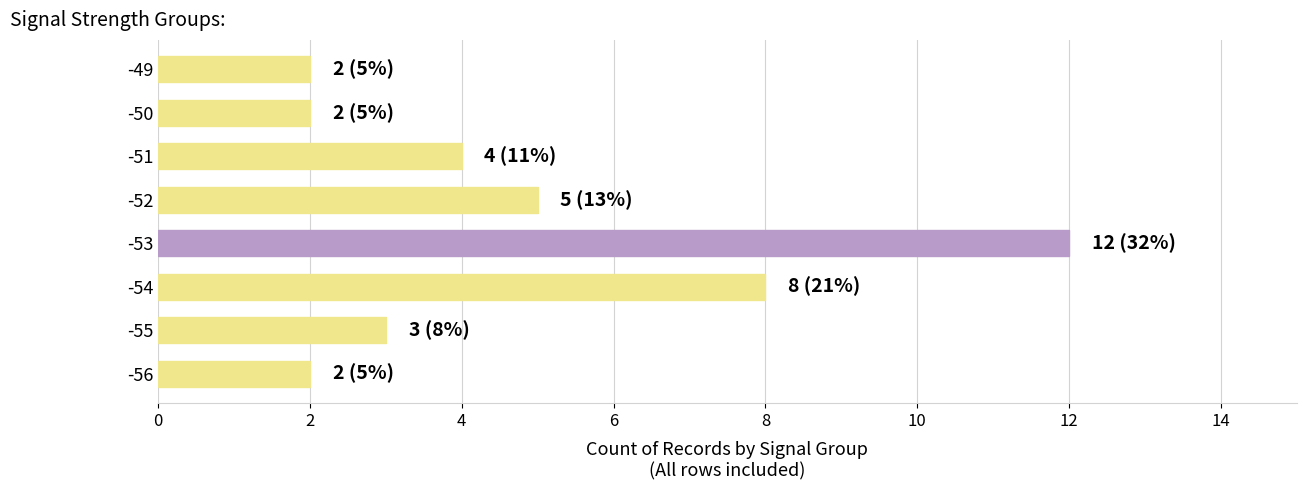

What is the difference between the maximum and minimum values?

10